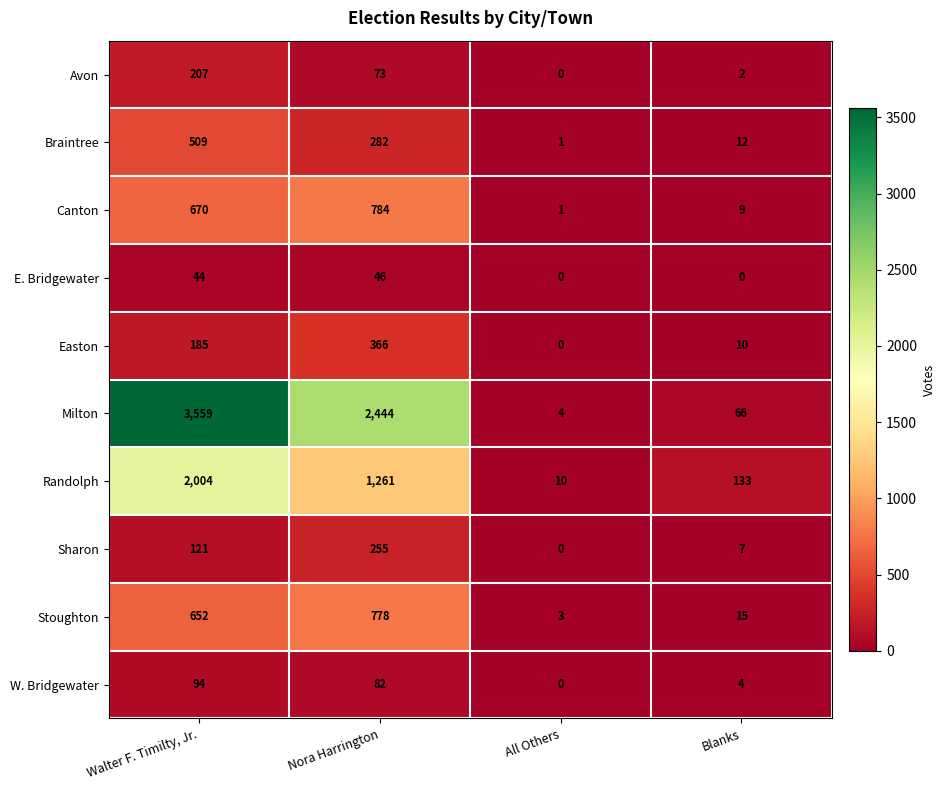

Count the number of categories in the chart.

4